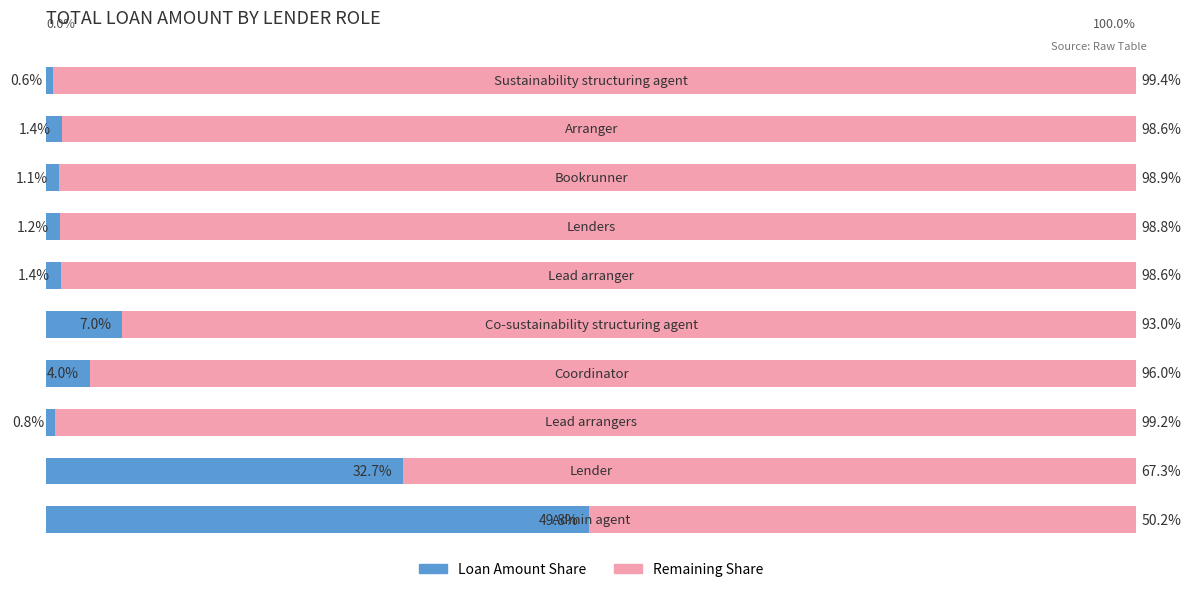

At how many categories does at least one series exceed 63?

9